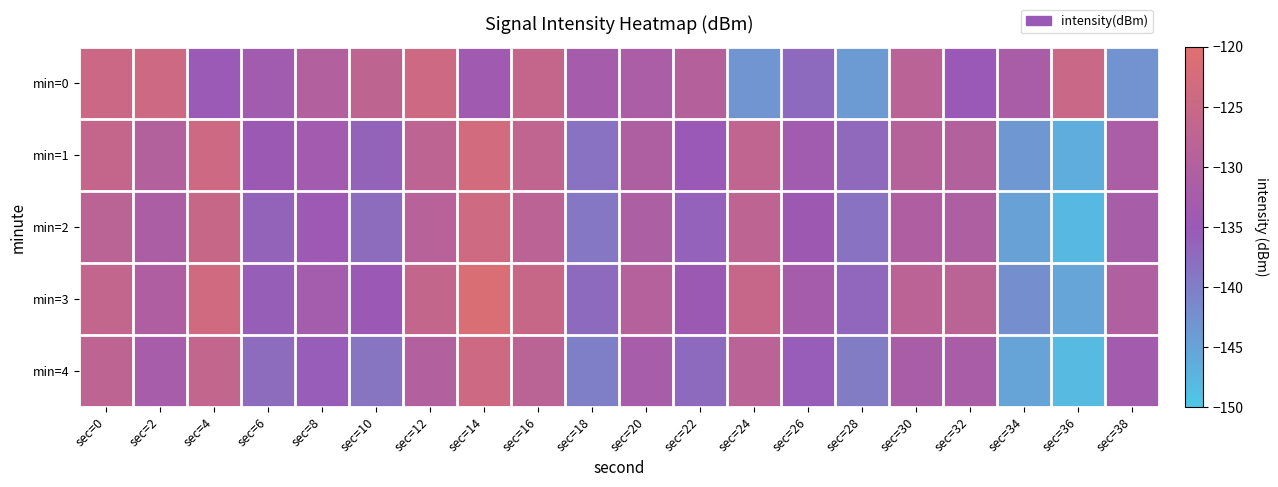

What is the spread (max minus min) of values at sec=30?

3.8